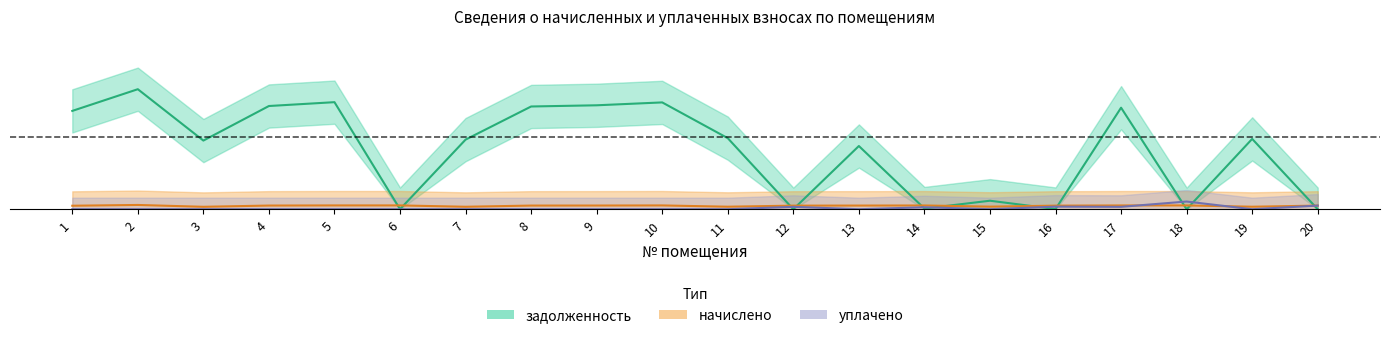

True or false: уплачено has a value of -0.0 at 11.

False